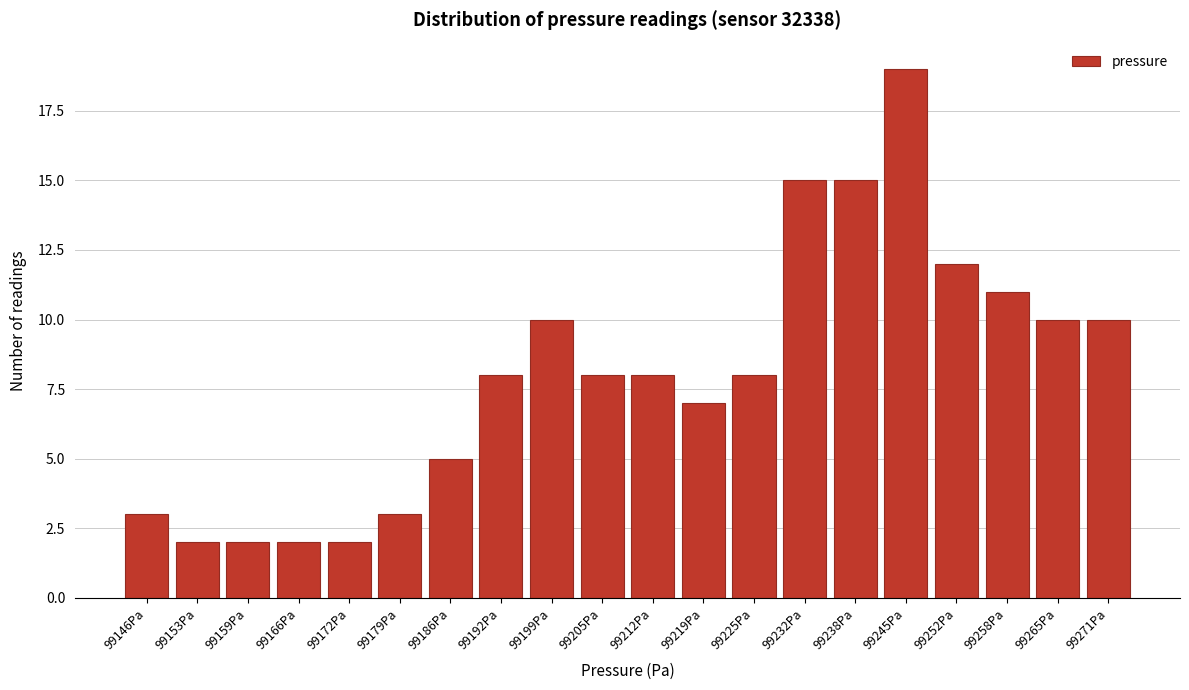

Reading left to right, transcribe all the data shown in this chart.

3	2	2	2	2	3	5	8	10	8	8	7	8	15	15	19	12	11	10	10